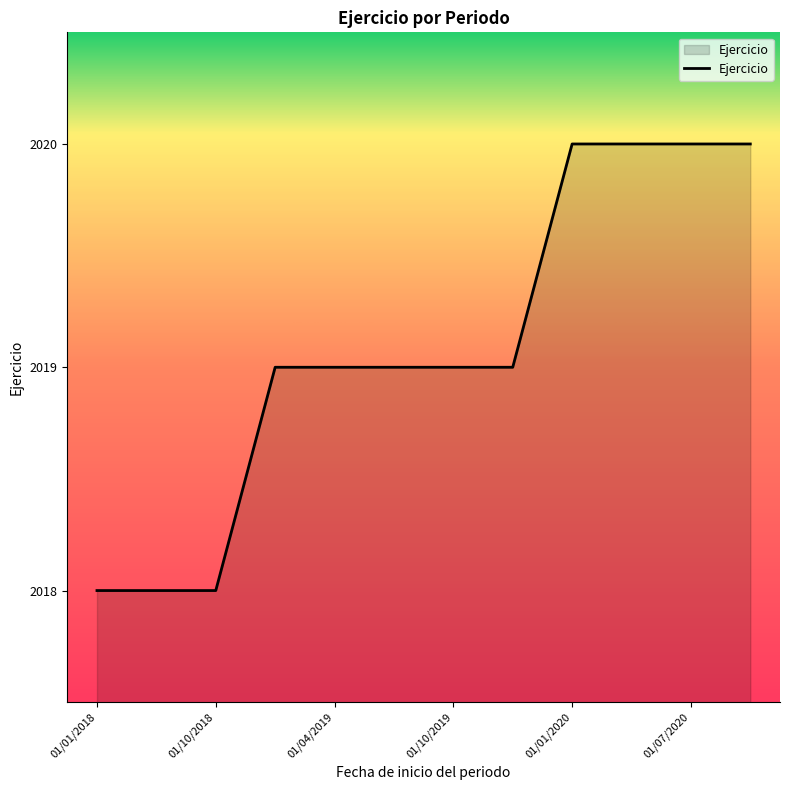

What is the maximum value shown in the chart?

2020